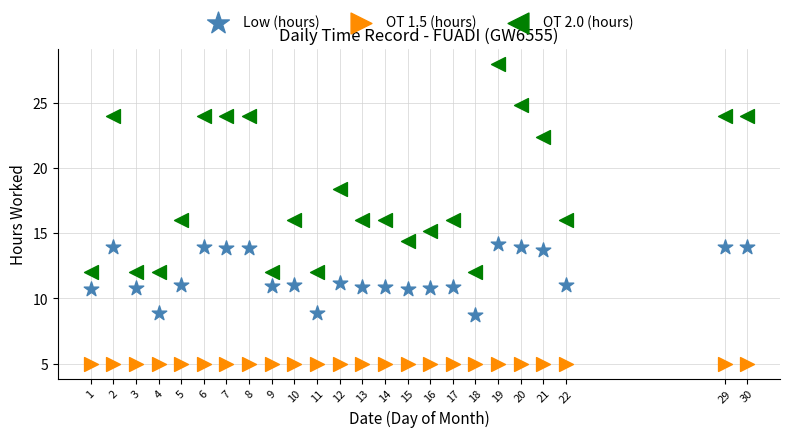

Which series reaches the minimum Y coordinate?

OT 1.5 (hours)